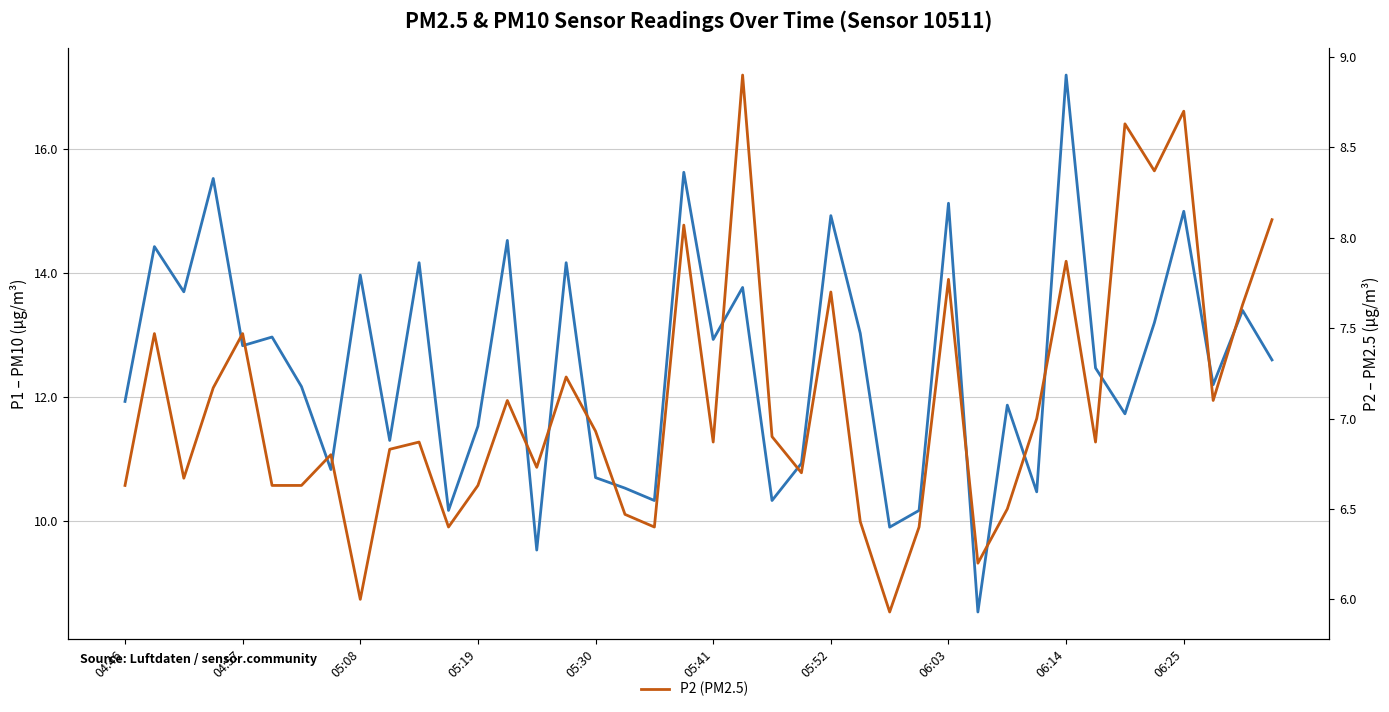

At which category is the sum across all series the highest?

06:14